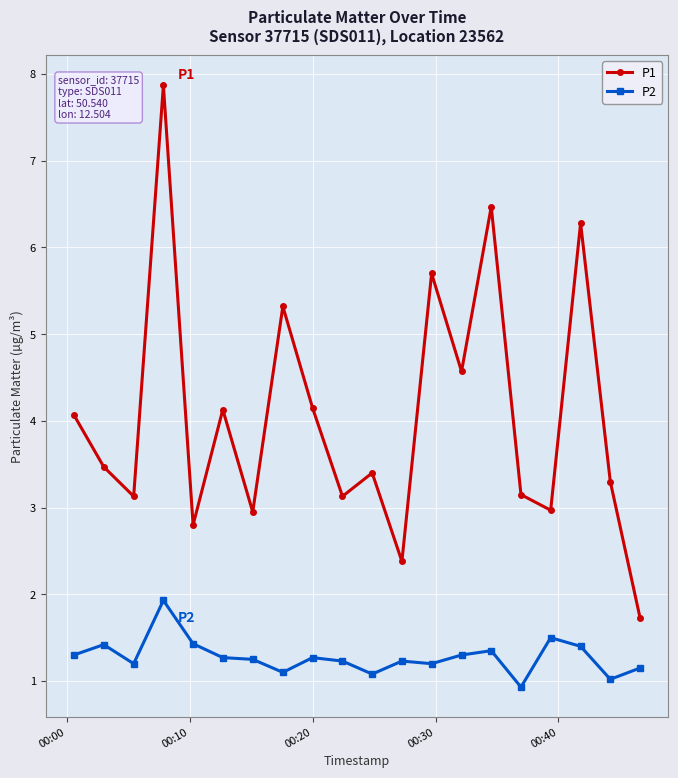

List the series in order of their peak value, highest first.

P1, P2